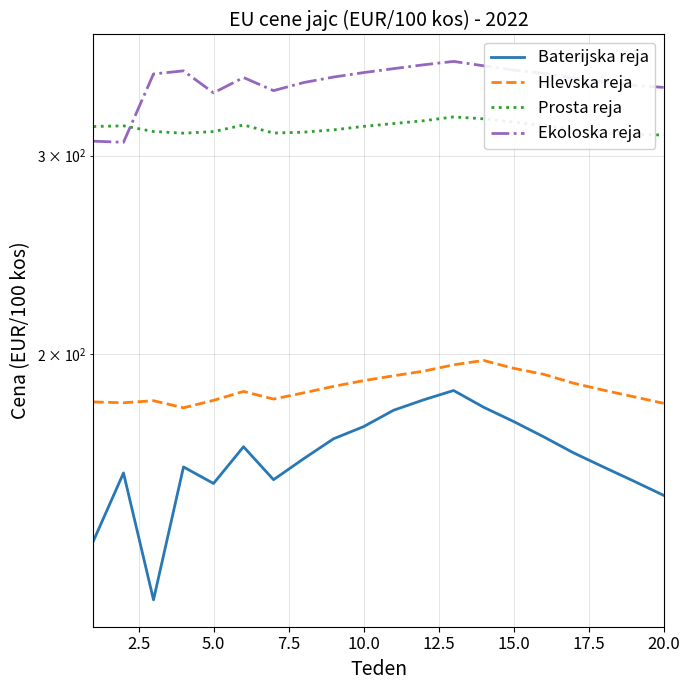

Count the number of data series in this chart.

4